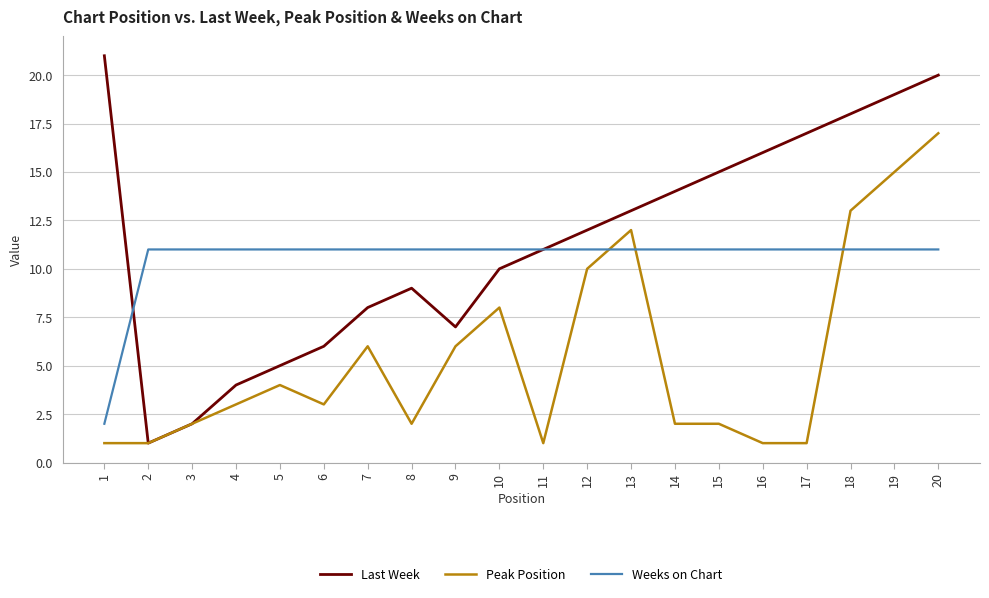

How many interior local peaks does the Last Week series have?

1